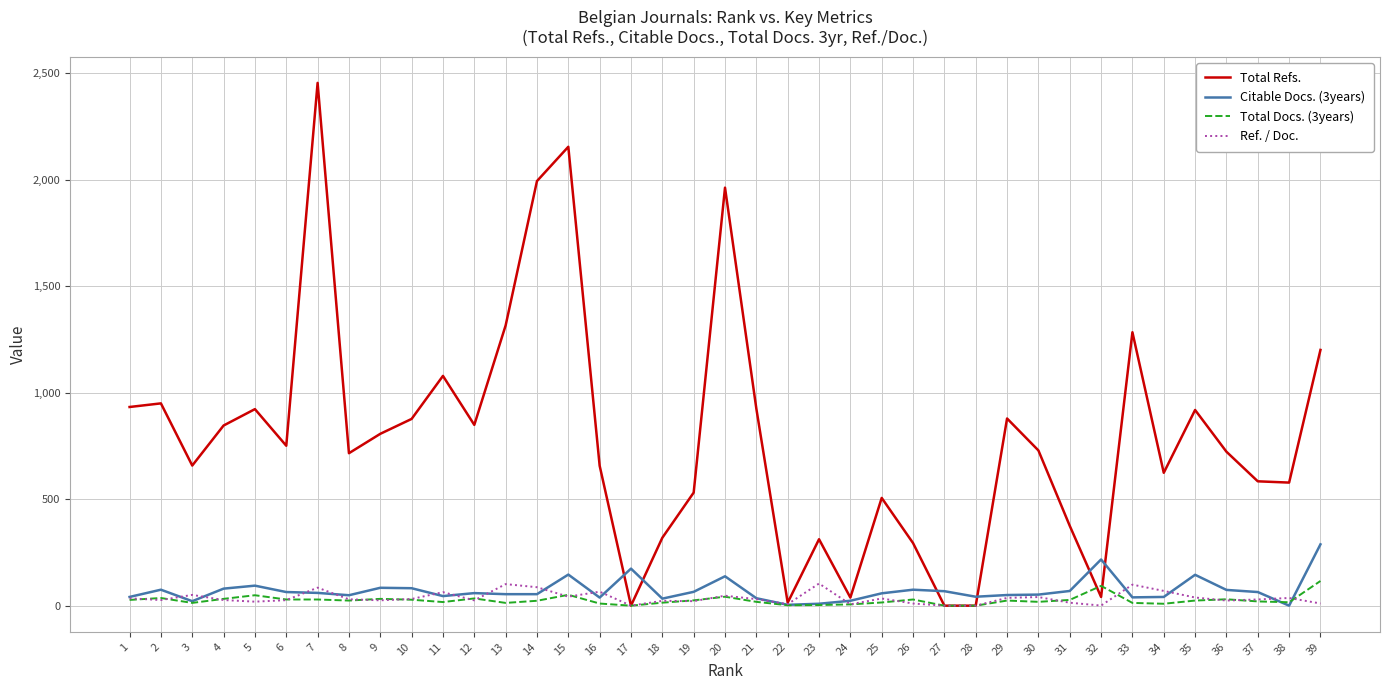

Which series has the widest spread of values?

Total Refs.